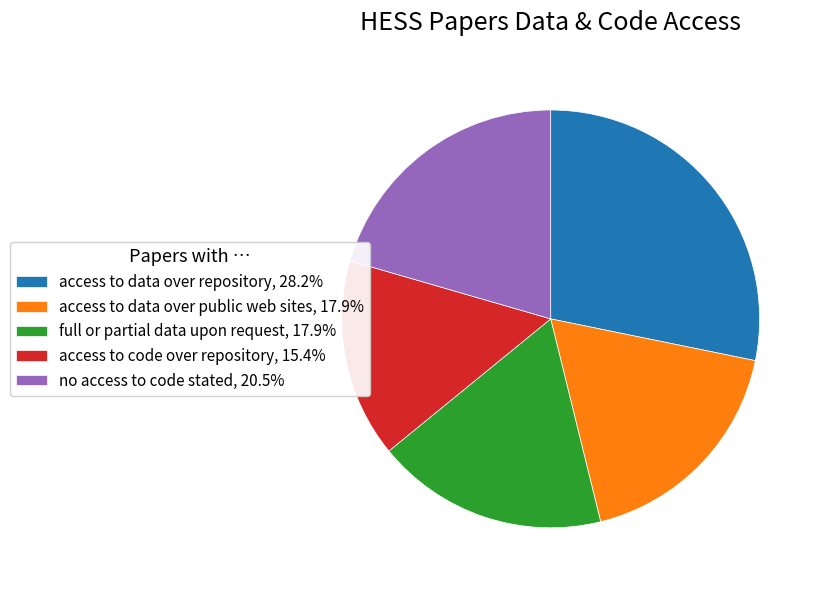

What is the smallest slice in the pie chart?

access to code over repository